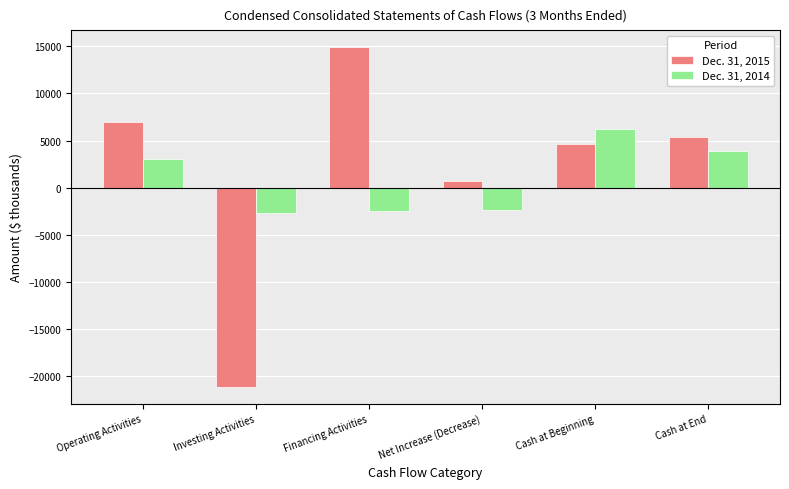

What are all the series names shown in the legend?

Dec. 31, 2015, Dec. 31, 2014